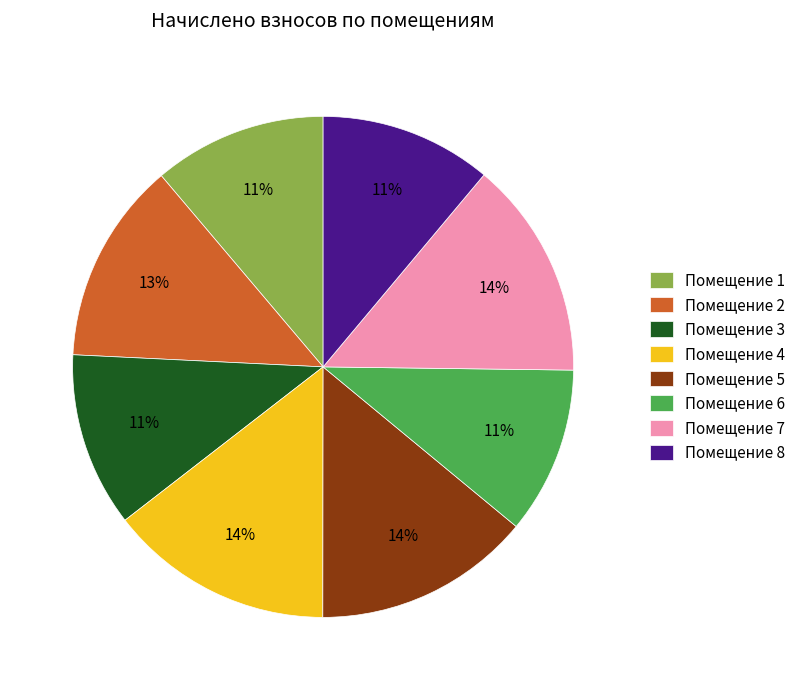

Between Помещение 2 and Помещение 4, which is larger?

Помещение 4